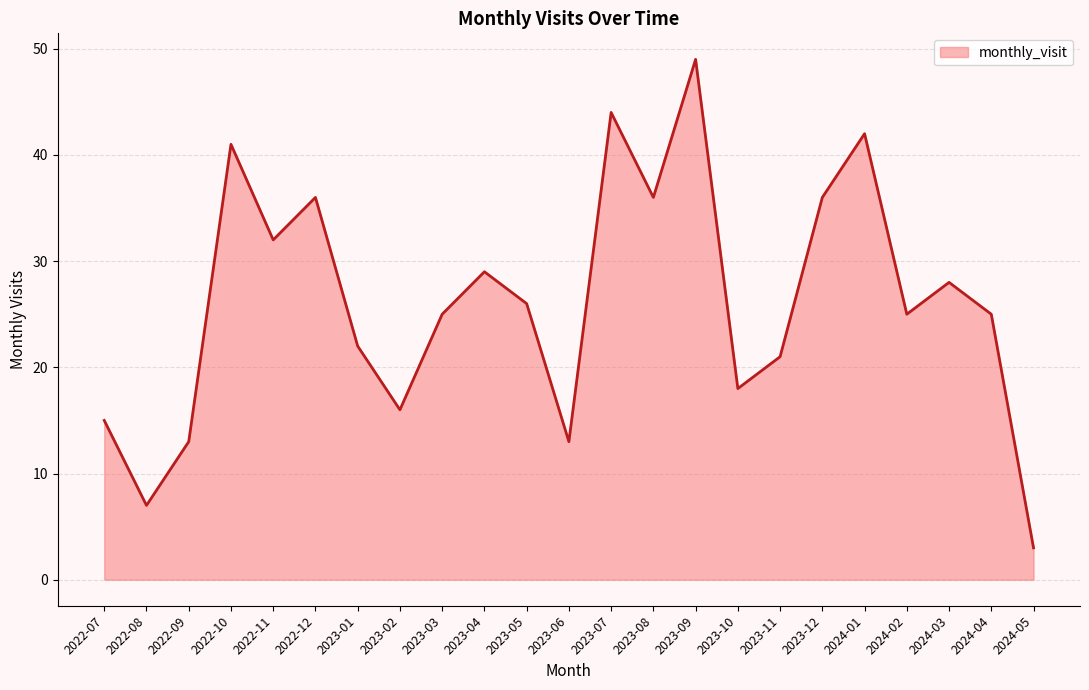

At which label does the data first exceed 25?

2022-10